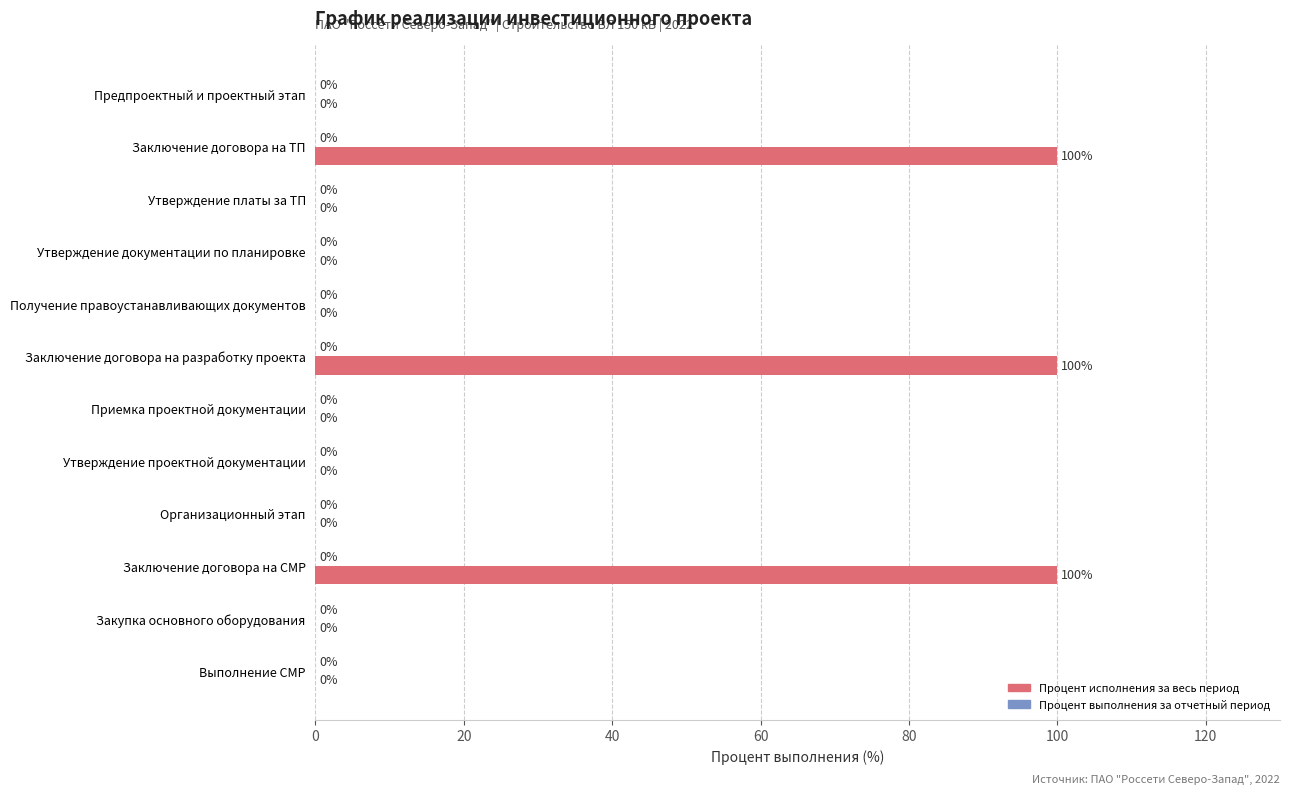

What is the sum of the values at Заключение договора на разработку проекта and Утверждение платы за ТП?

100